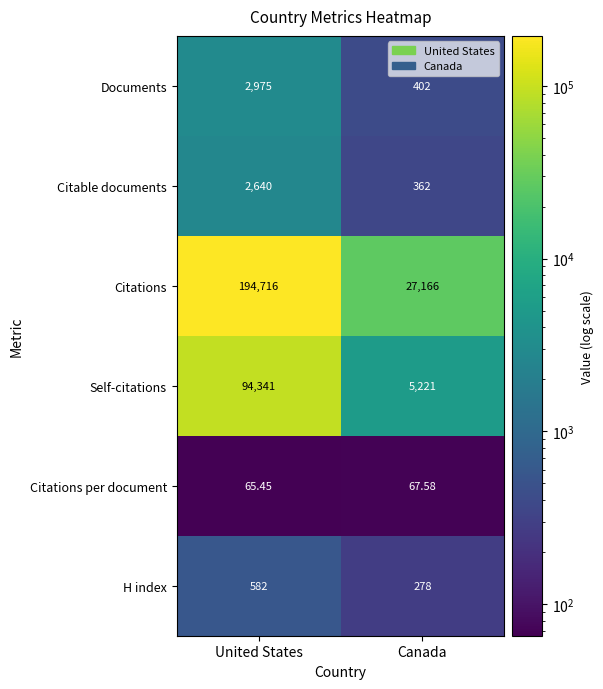

Rank the series at United States from lowest to highest value.

Citations per document, H index, Citable documents, Documents, Self-citations, Citations